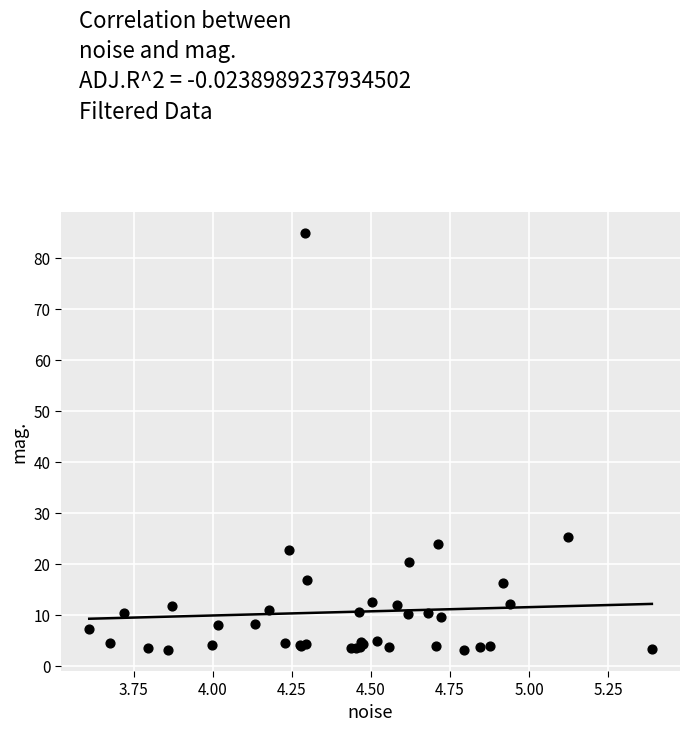

What Y value in the scatter plot is closest to 44?

25.4